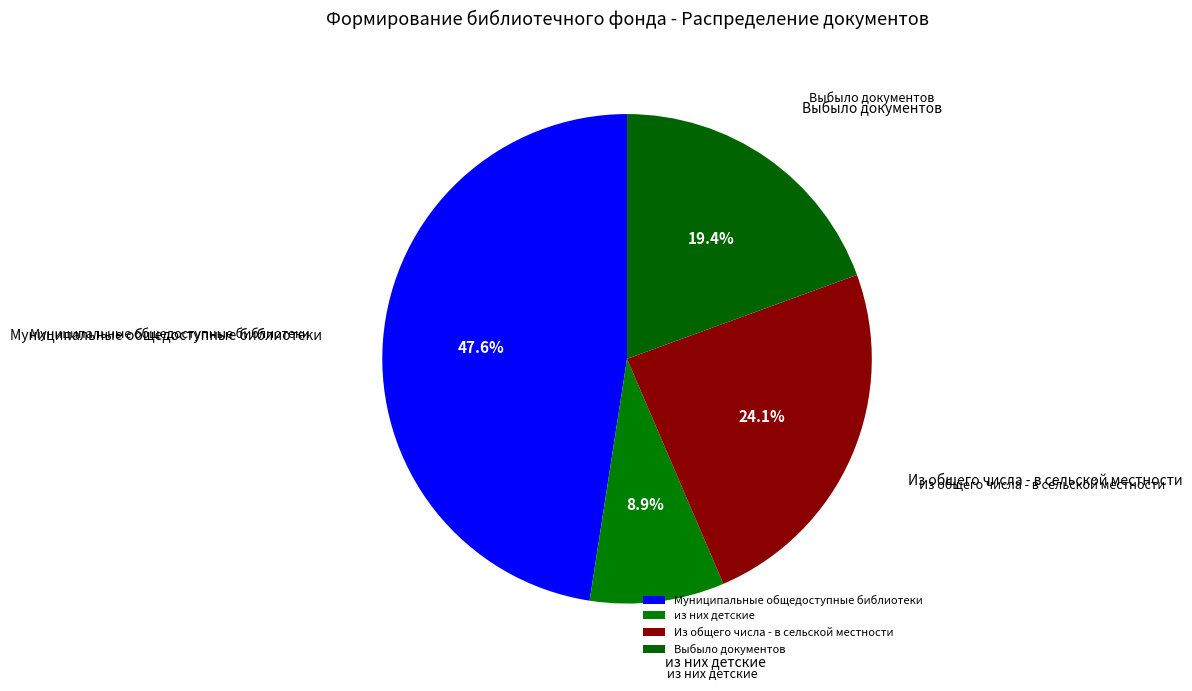

Which category has the biggest portion of the pie?

Муниципальные общедоступные библиотеки